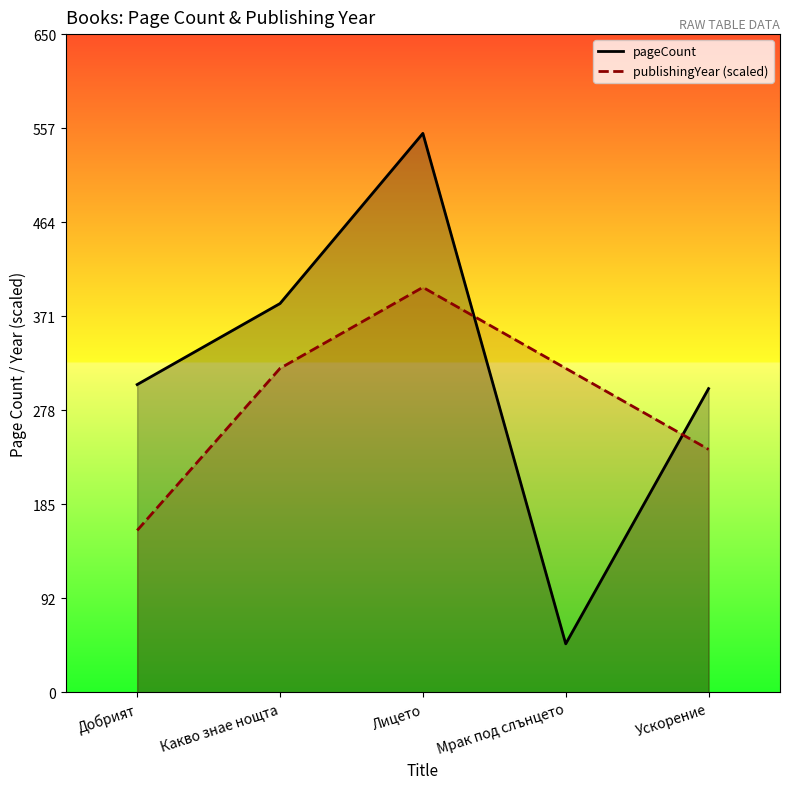

How many times do pageCount line and publishingYear line cross each other?

2